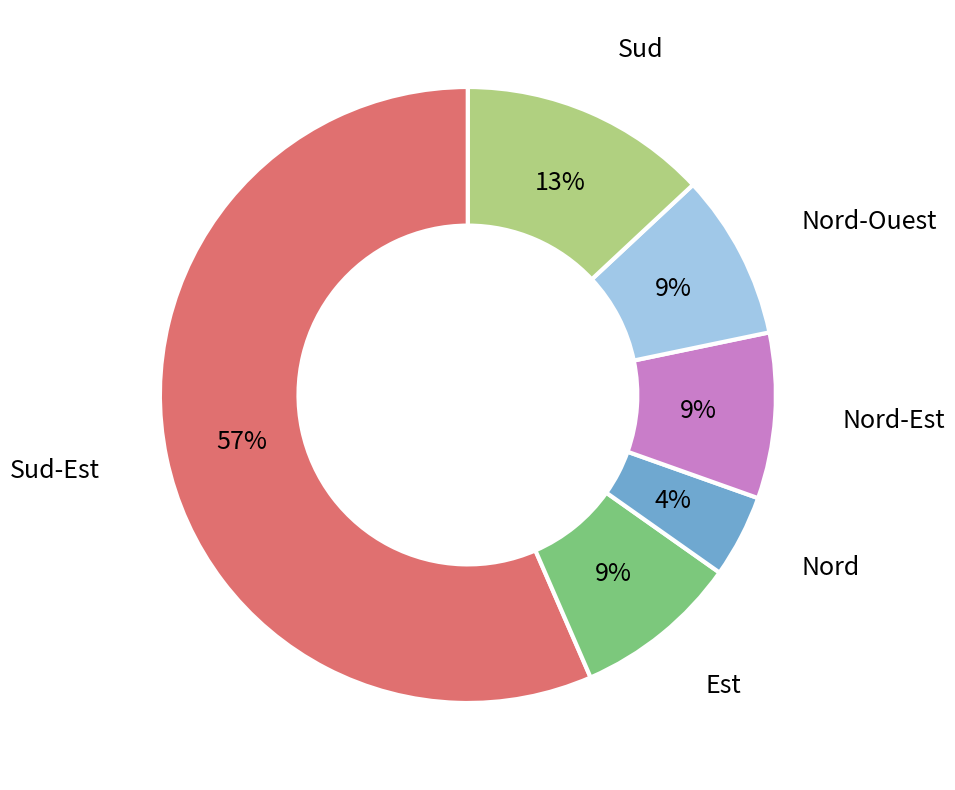

What is the smallest slice in the pie chart?

Nord